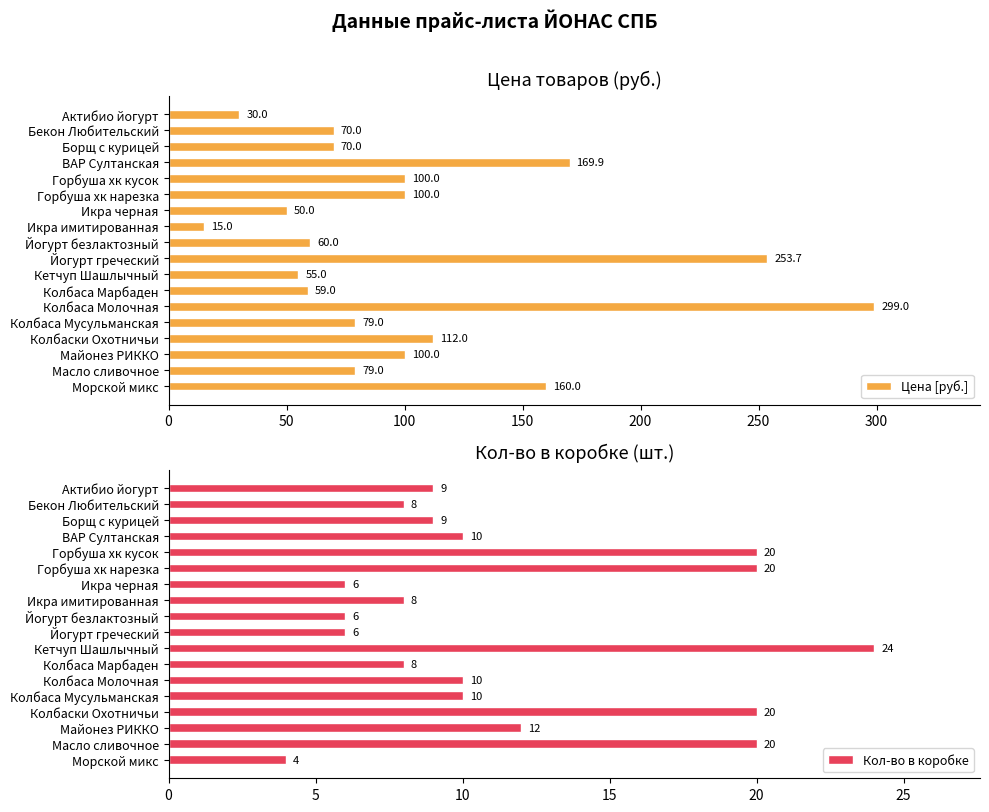

Where is Цена [руб.] nearest to the value 157?

Морской микс